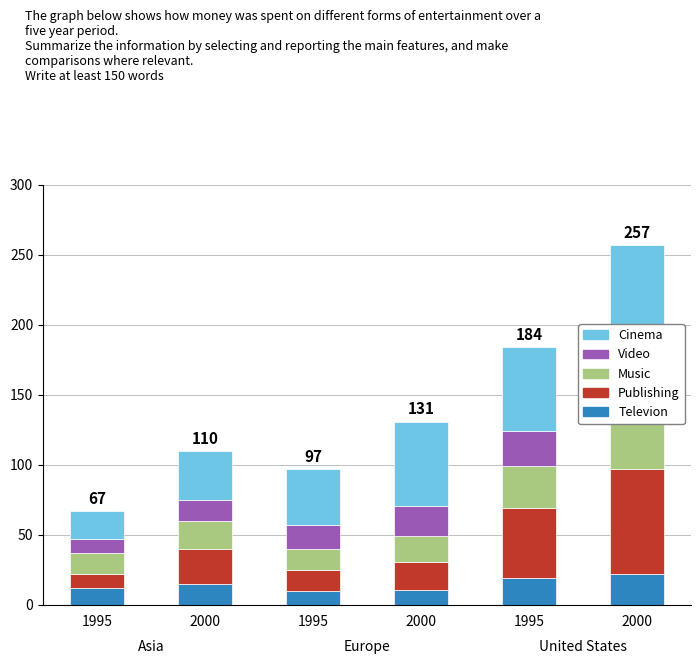

Count the number of categories in the chart.

6